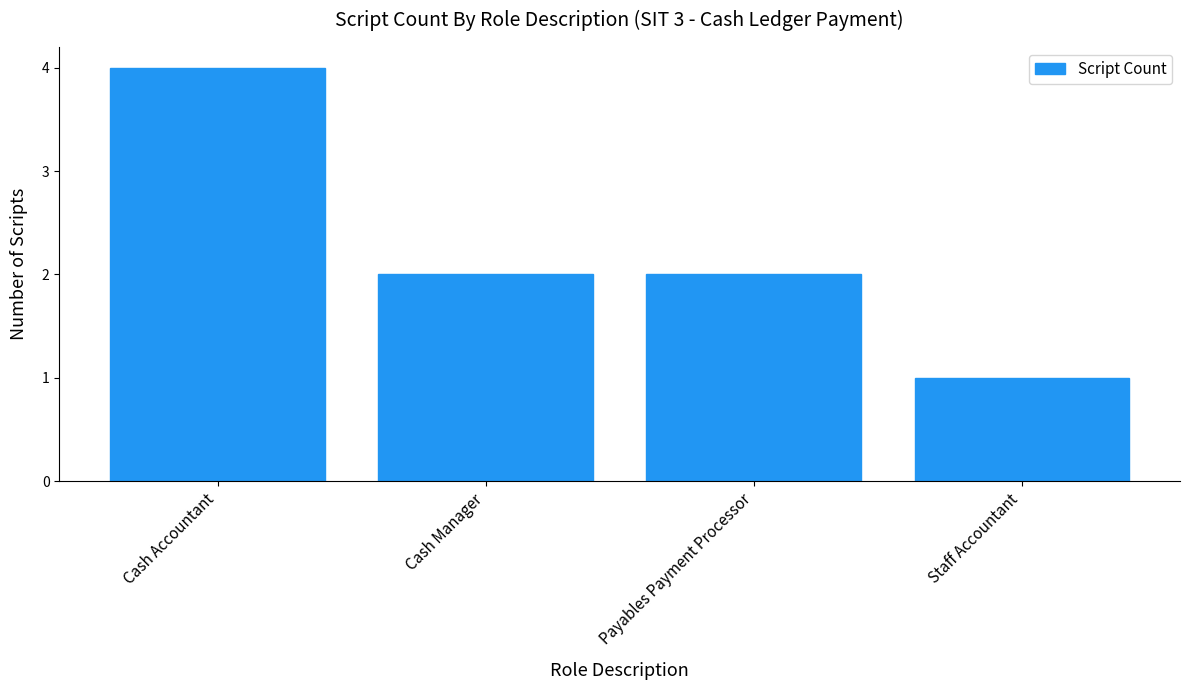

At which label does the data first exceed 2?

Cash Accountant